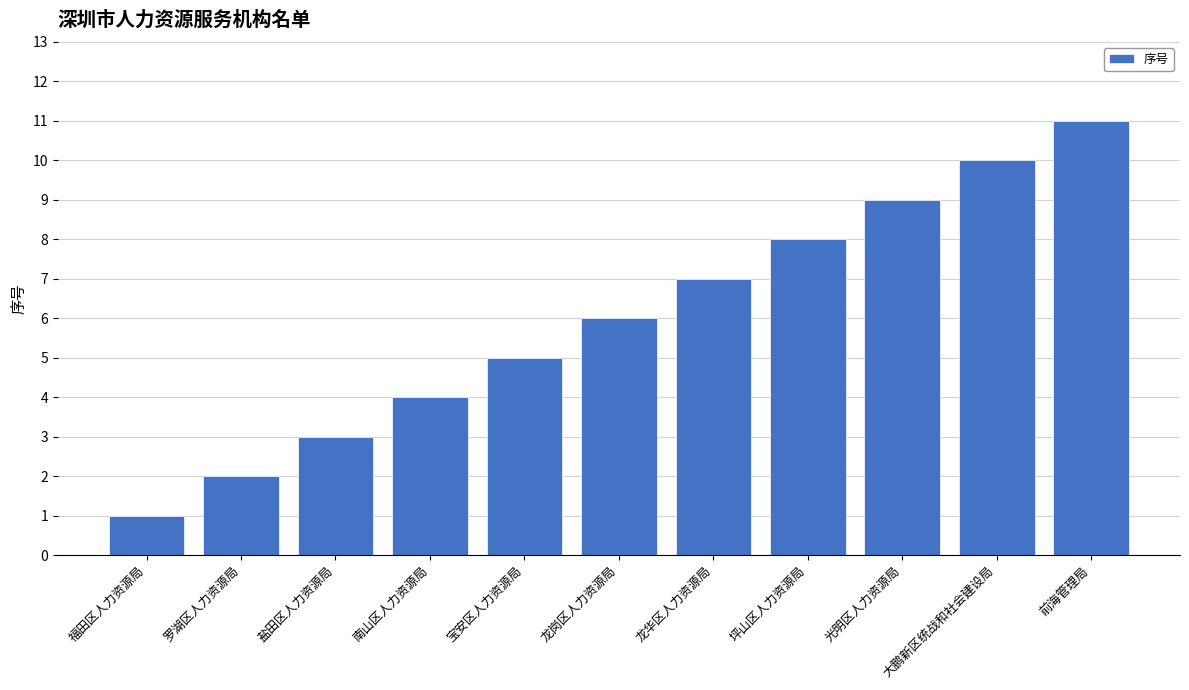

What is the value of the 2nd bar from the left?

2